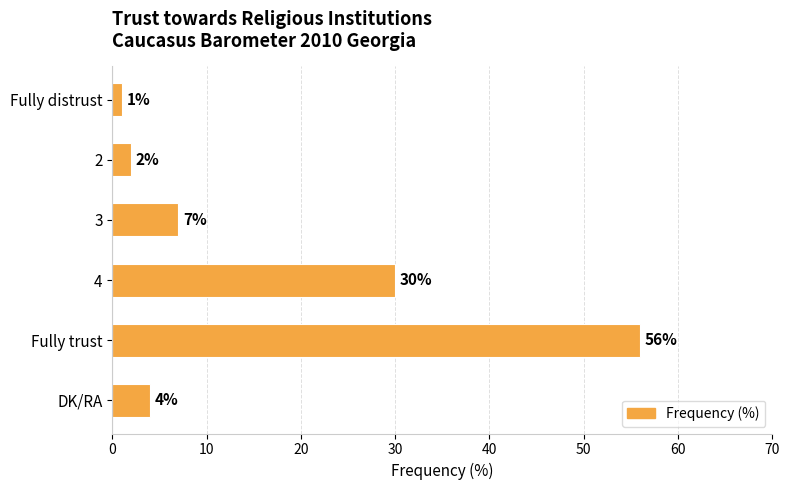

What is the label of the 3rd bar from the top?

3